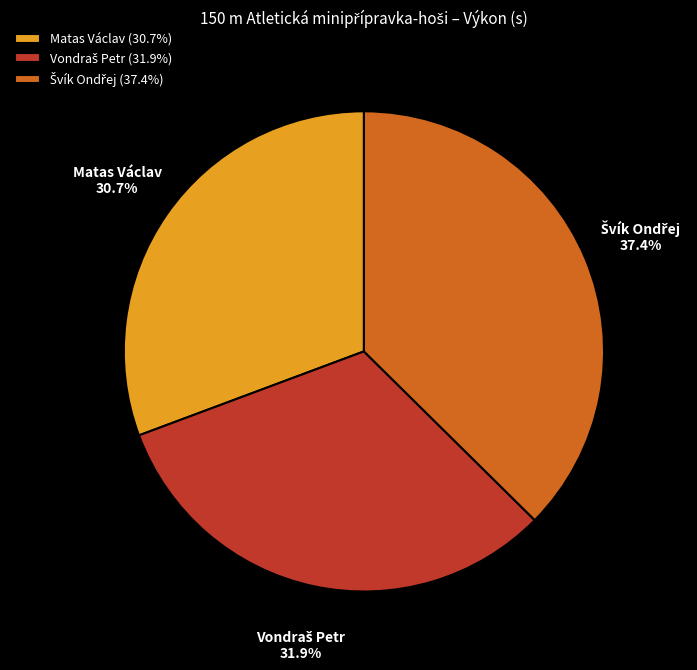

Does any single category account for the majority?

No